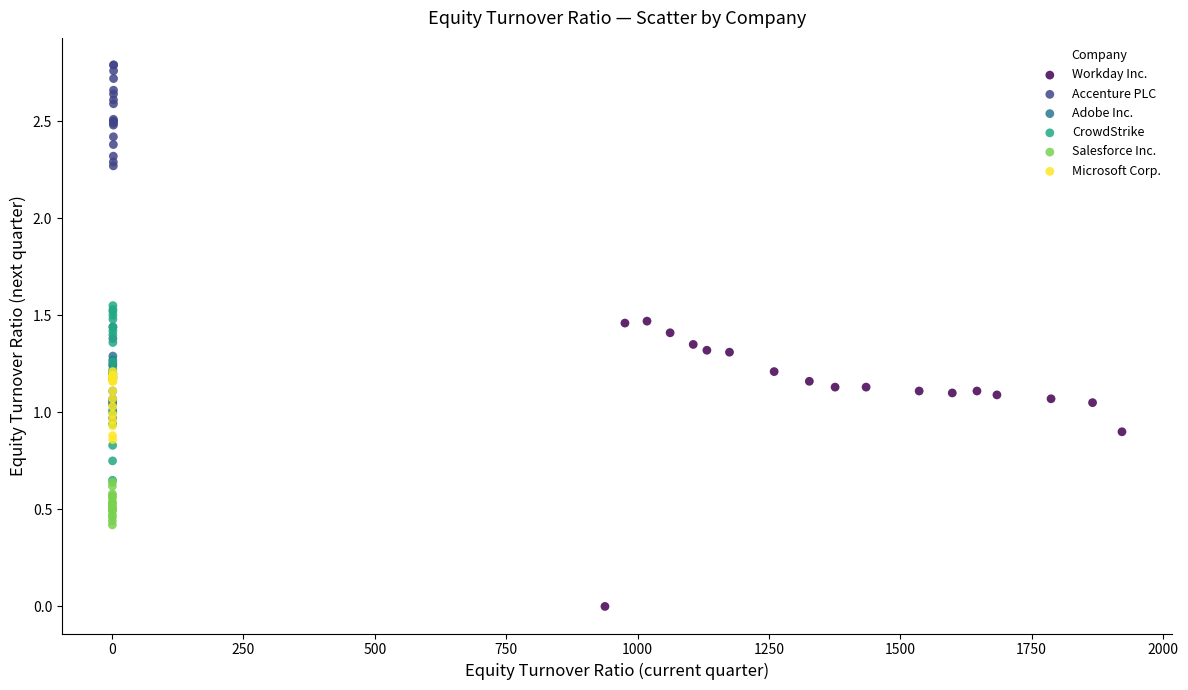

Which series reaches the maximum Y coordinate?

Accenture PLC